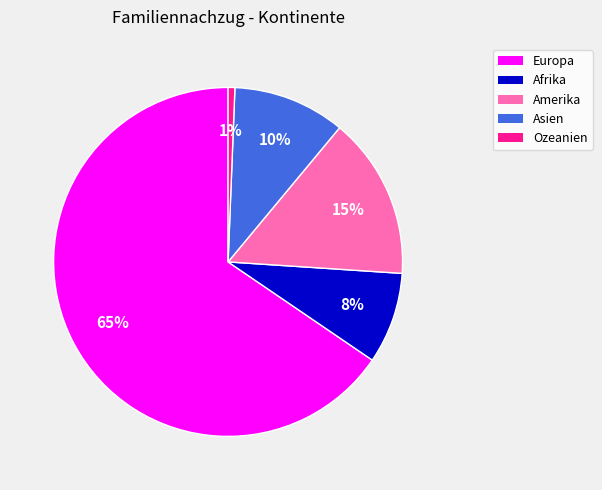

Does any single category account for the majority?

Yes